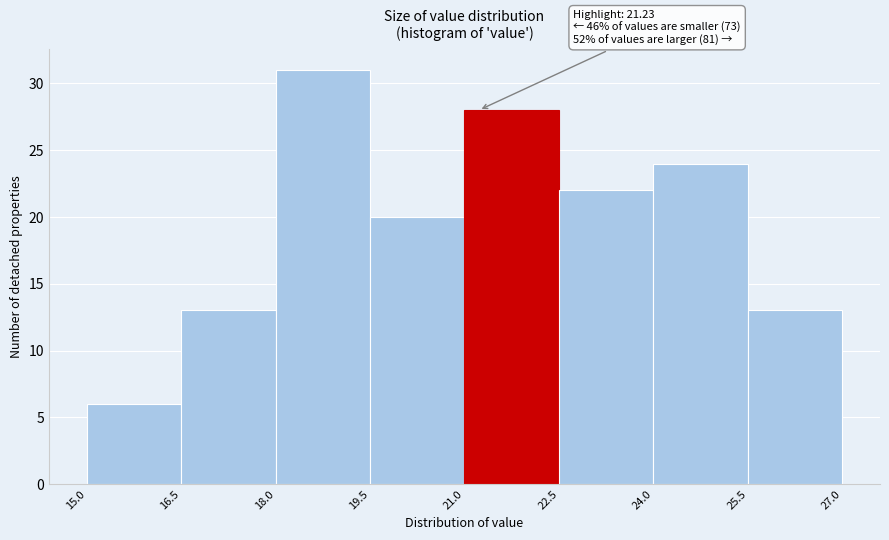

Over which range of the x-axis is the bar tallest?

18.0 to 19.5